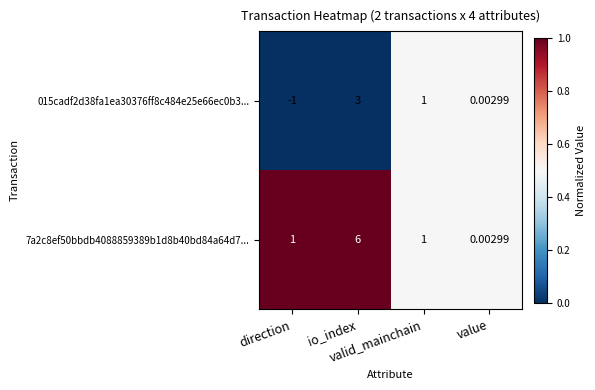

Which series has the largest total across all categories?

7a2c8ef50bbdb4088859389b1d8b40bd84a64d7...